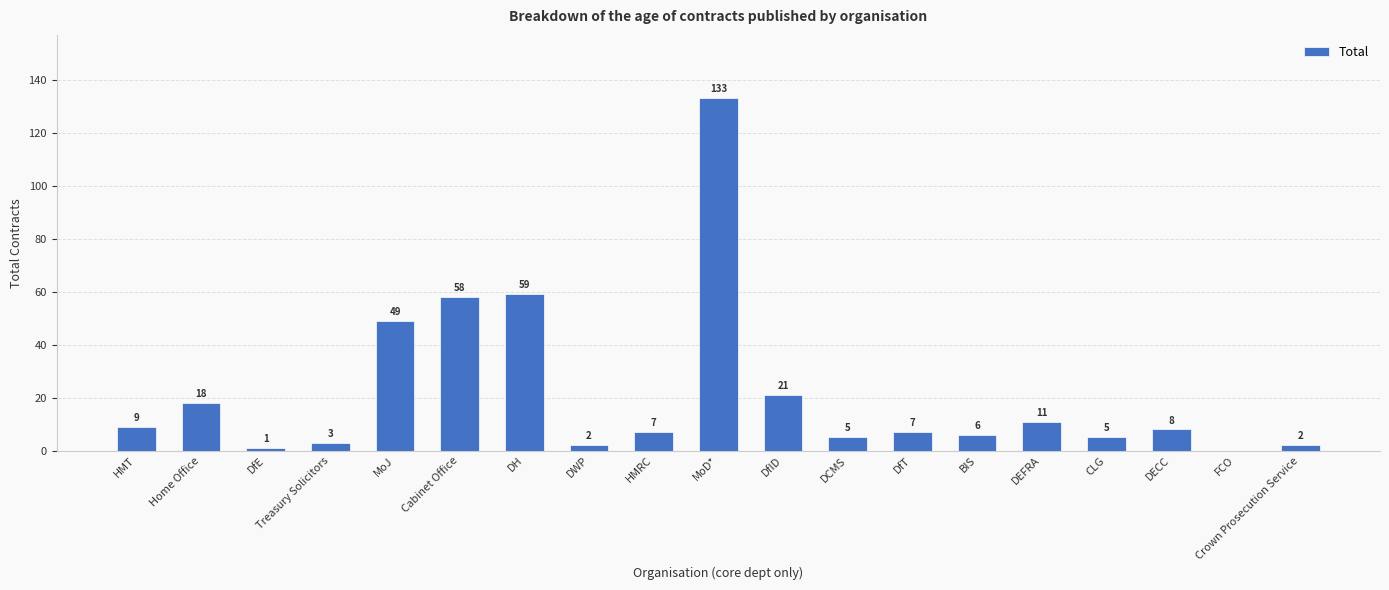

What is the average value?

21